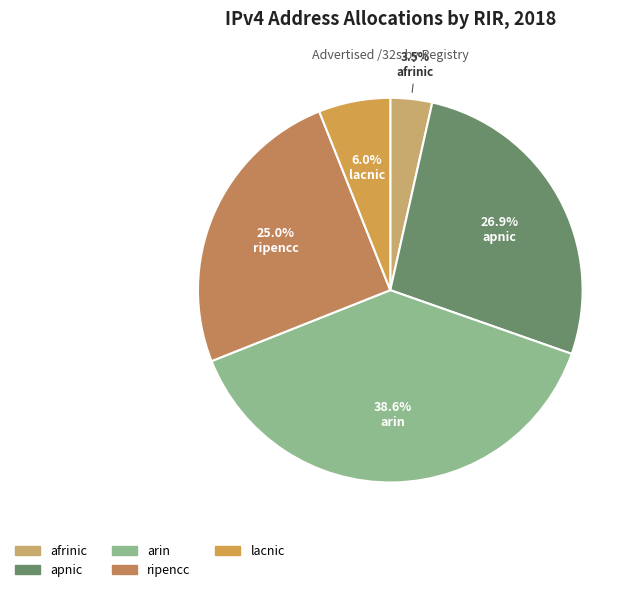

Approximately how many times larger is the value at ripencc compared to apnic?

0.9